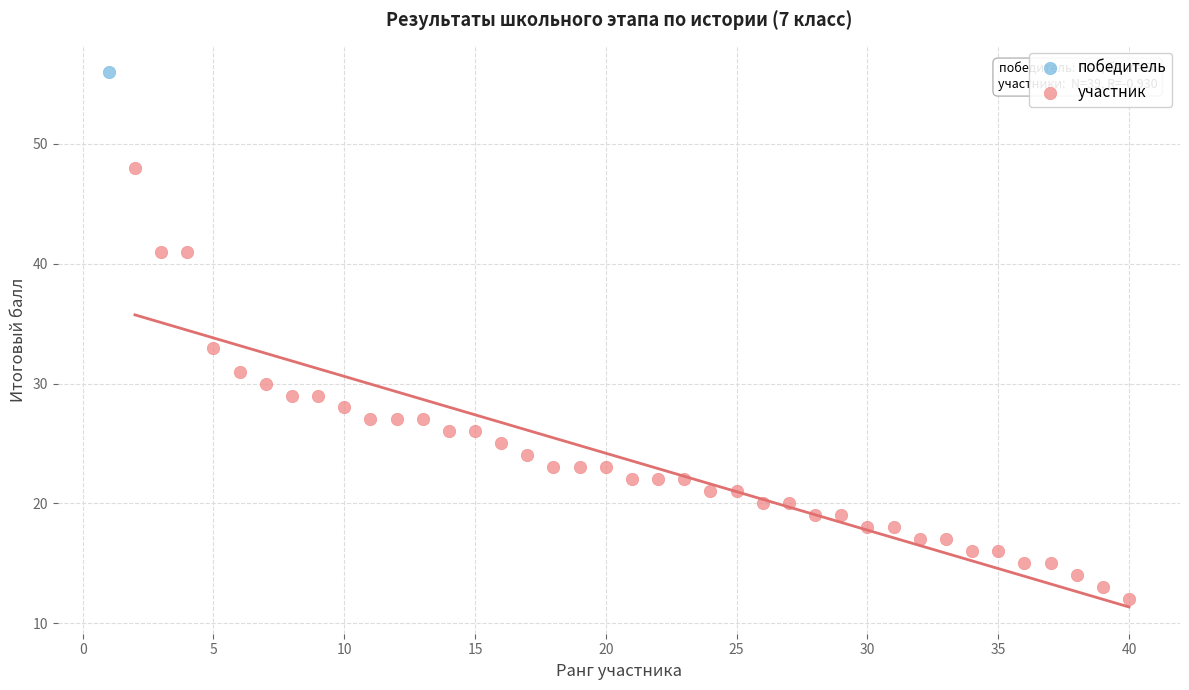

What are all the series names shown in the legend?

победитель, участник